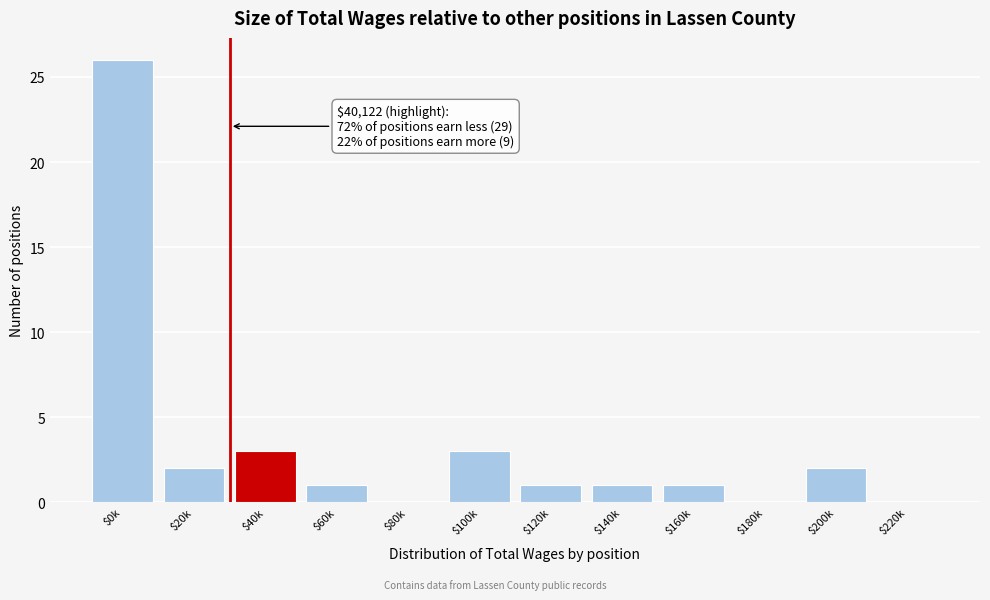

True or false: the data shows 3 at $100k.

True